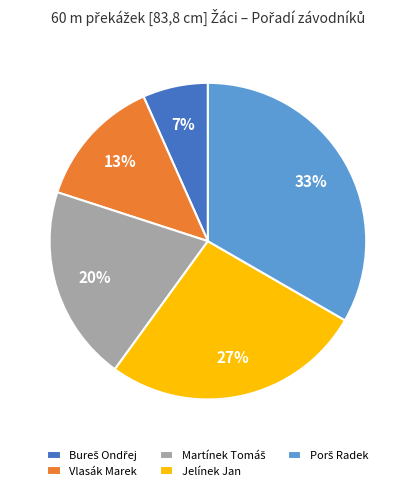

To the nearest percent, what is the average slice percentage?

20%